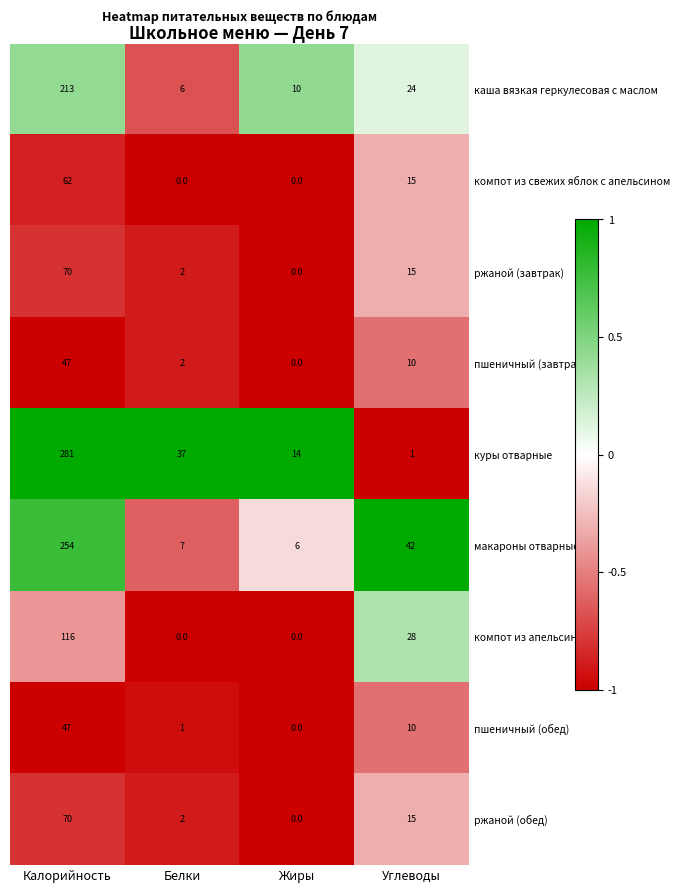

At which label does ржаной (обед) reach its peak?

Углеводы